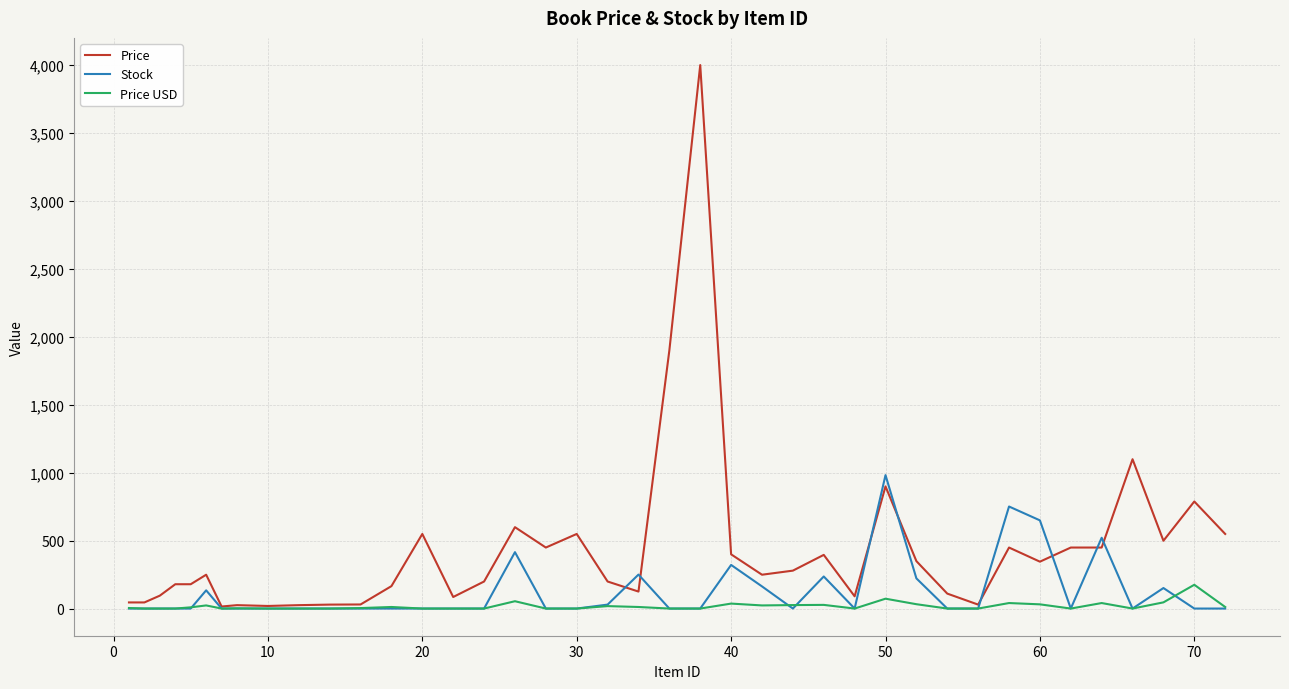

Which series has the largest total across all categories?

Price